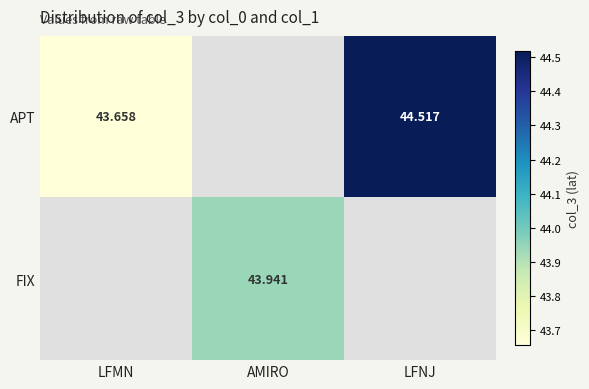

How many series are shown in this chart?

2